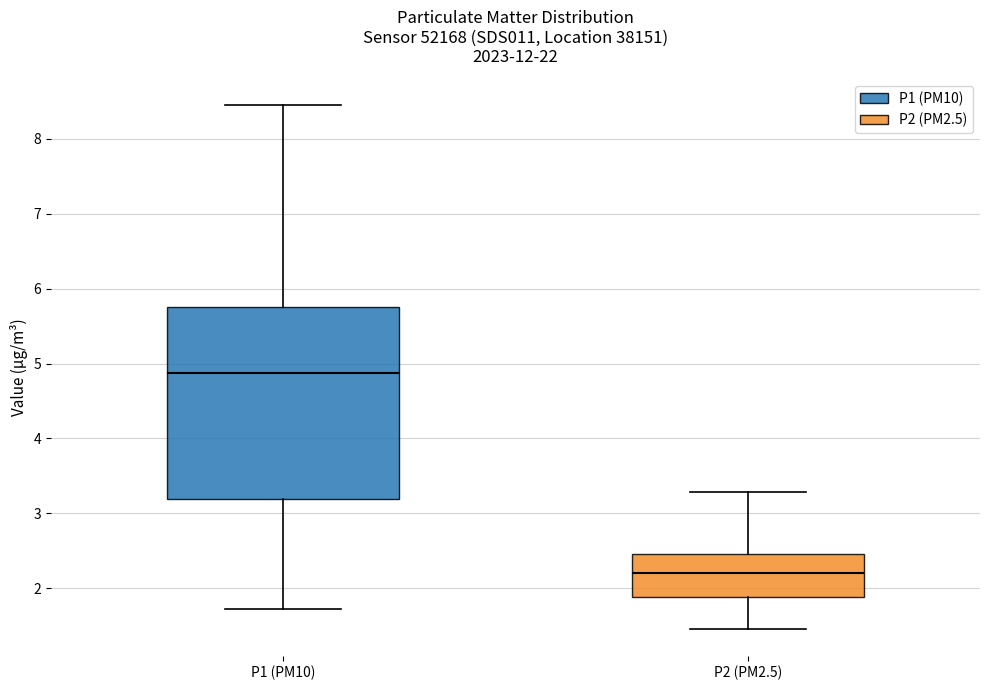

Where does the lower whisker of the box for P1 (PM10) end on the y-axis? The values are not printed on the chart, so give them approximately, as read against the axis.

1.7